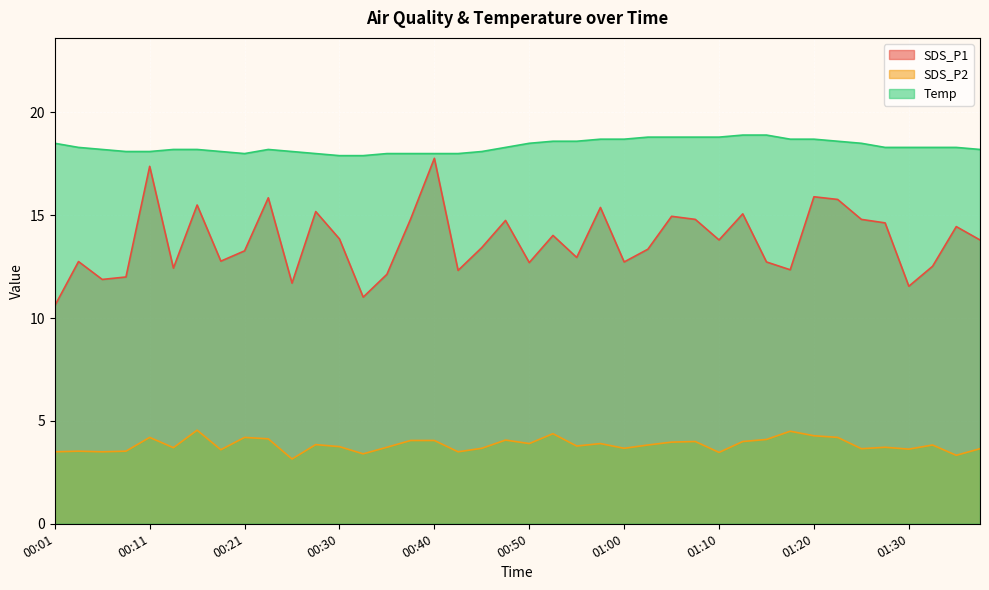

What is the label of the 31st point from the right?

00:23